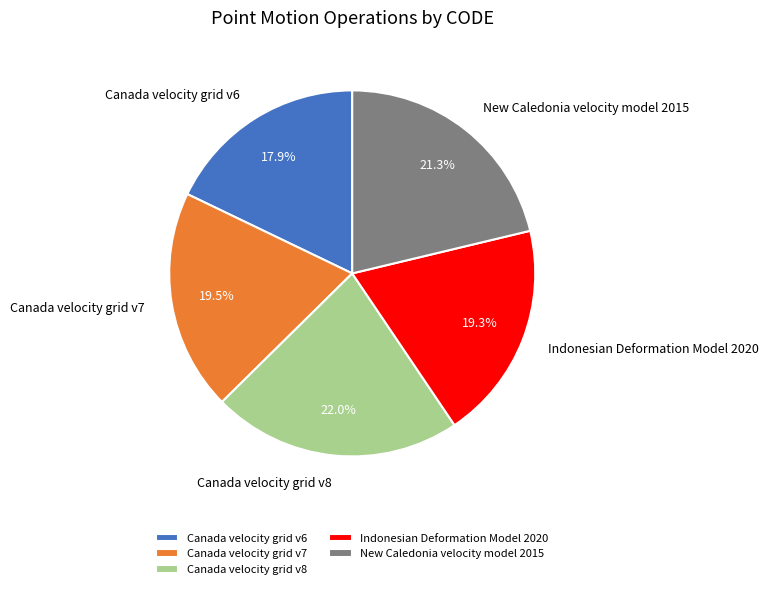

How many slices are in this pie chart?

5